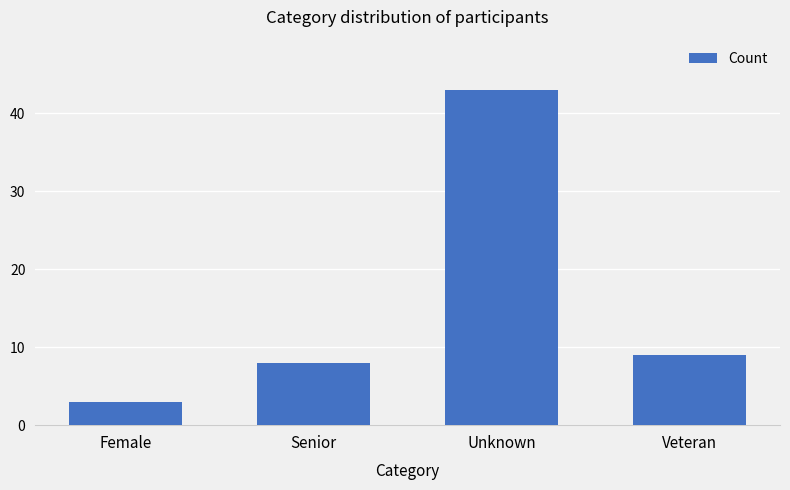

At which category does the chart reach its minimum across all series?

Female